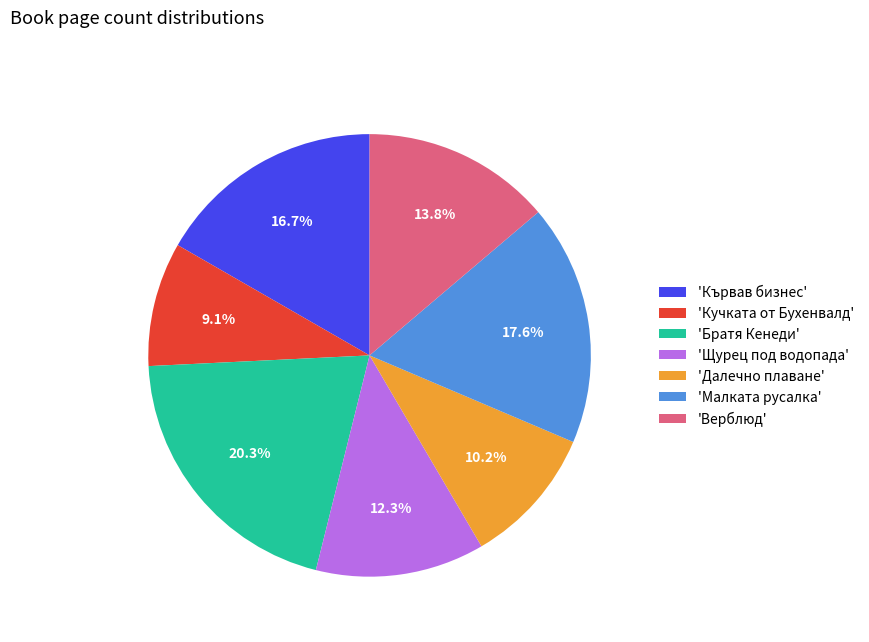

Which has a higher value, 'Далечно плаване' or 'Братя Кенеди'?

'Братя Кенеди'